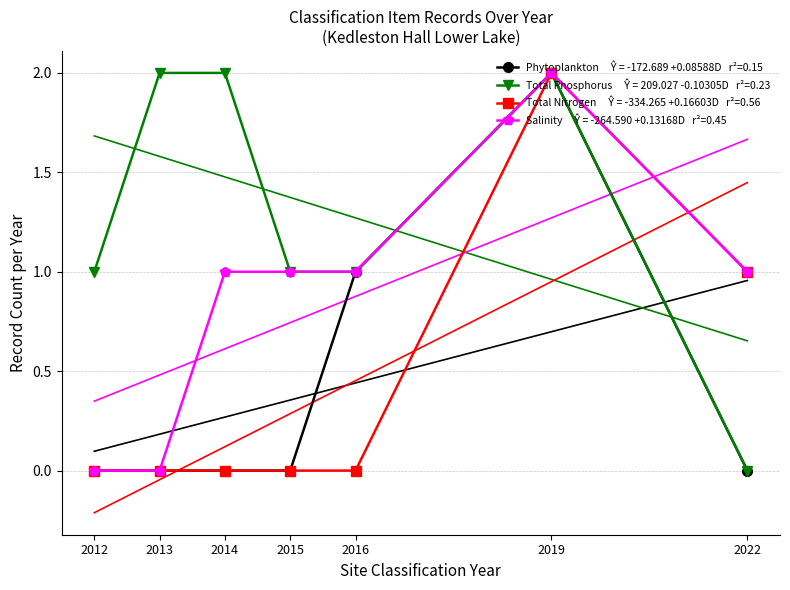

Where is the first local maximum for Salinity?

2019